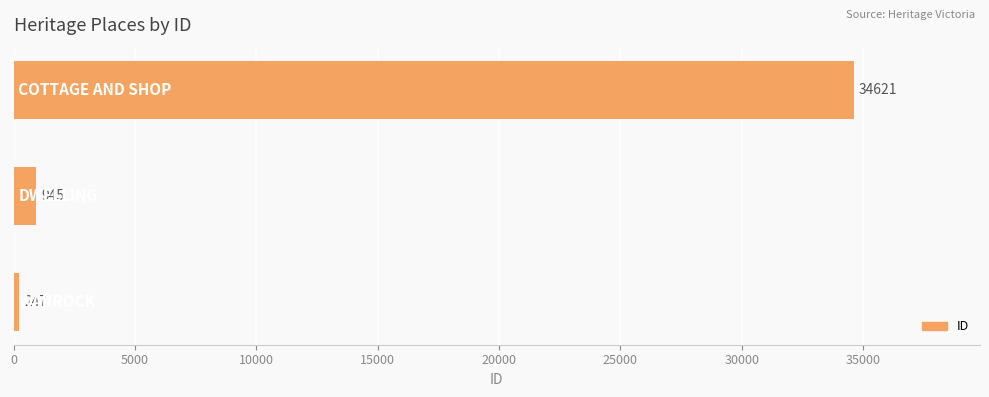

What is the sum of all values?

35813